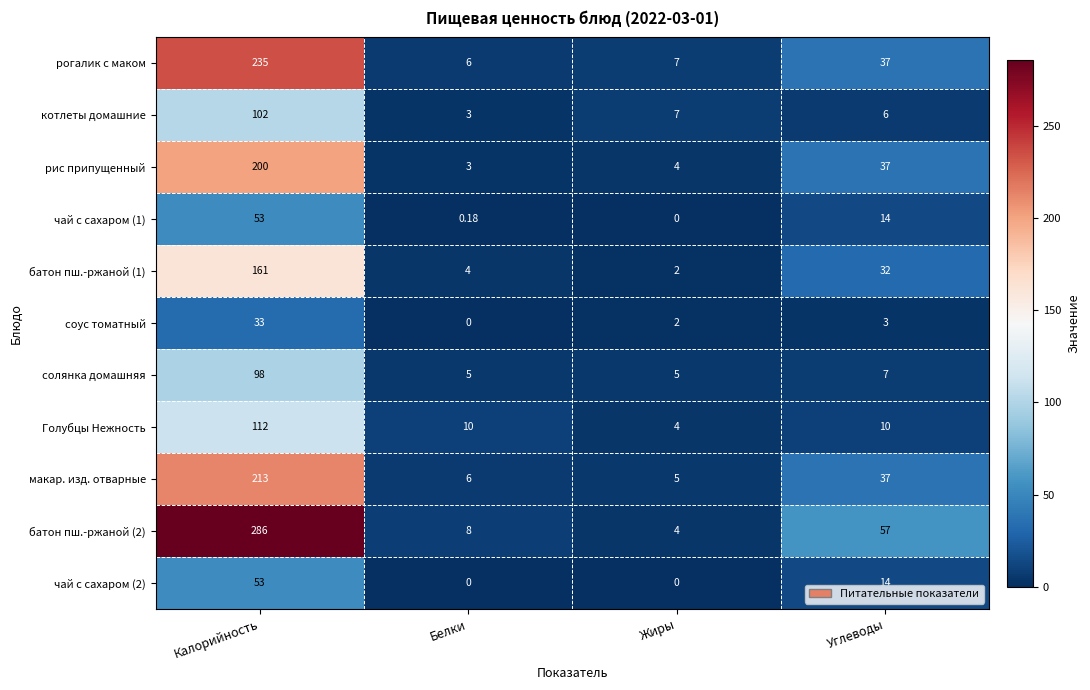

At which label does рогалик с маком reach its peak?

Калорийность